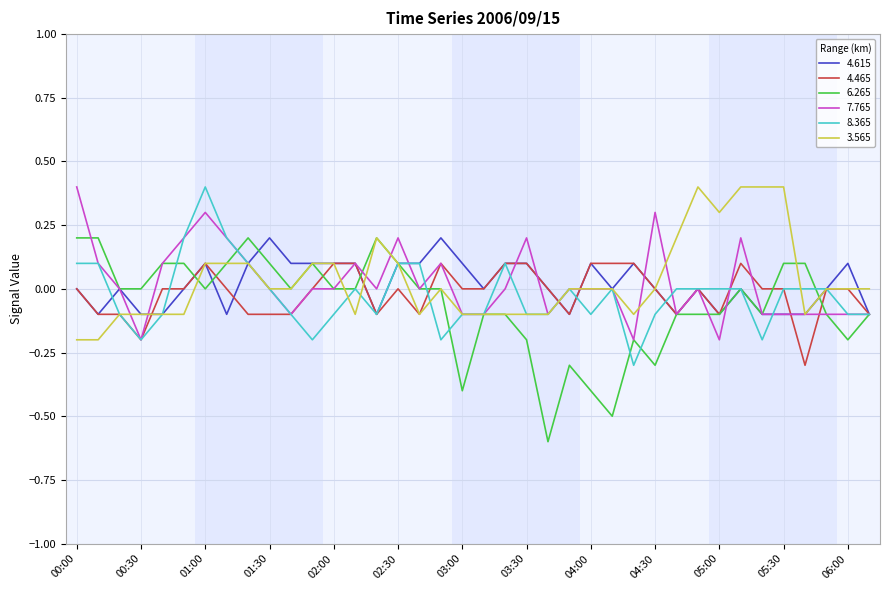

Which series has the largest range (max minus min)?

6.265